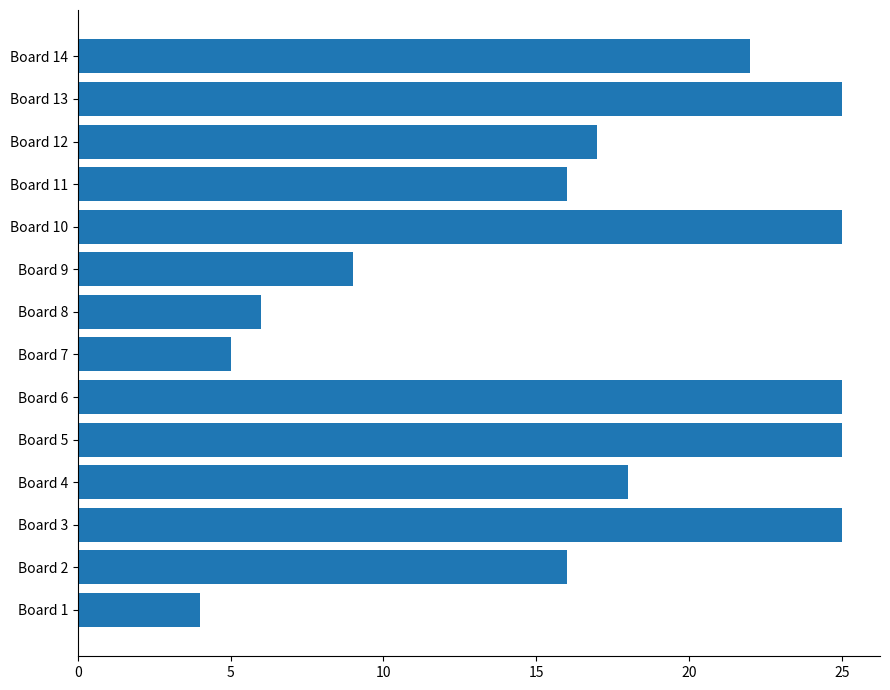

How many data points does each series have?

14